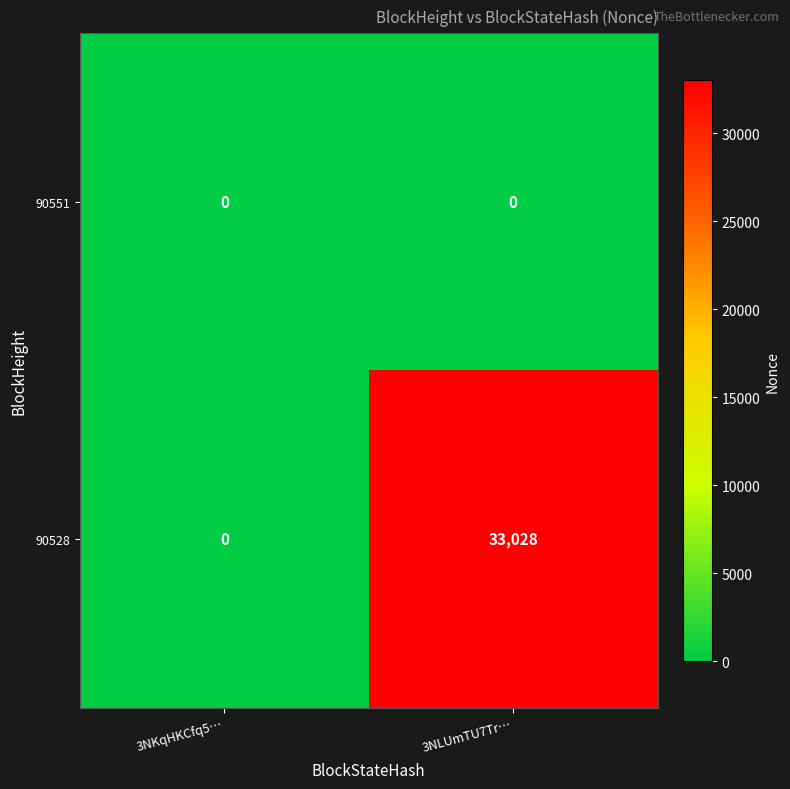

At how many categories does at least one series exceed 19412?

1